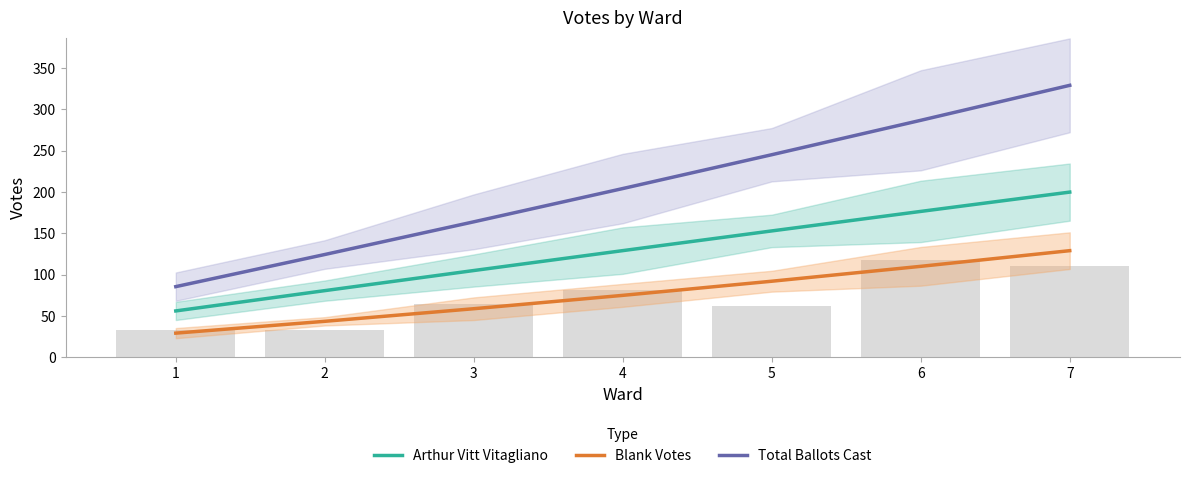

Which series changed the most between 3 and 4?

Total Ballots Cast